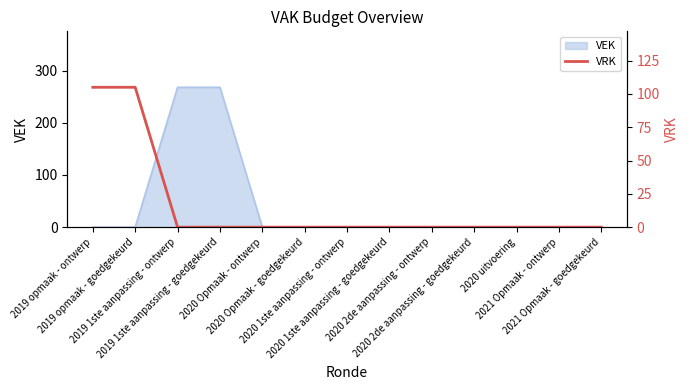

What is the highest value of the VEK series?

268